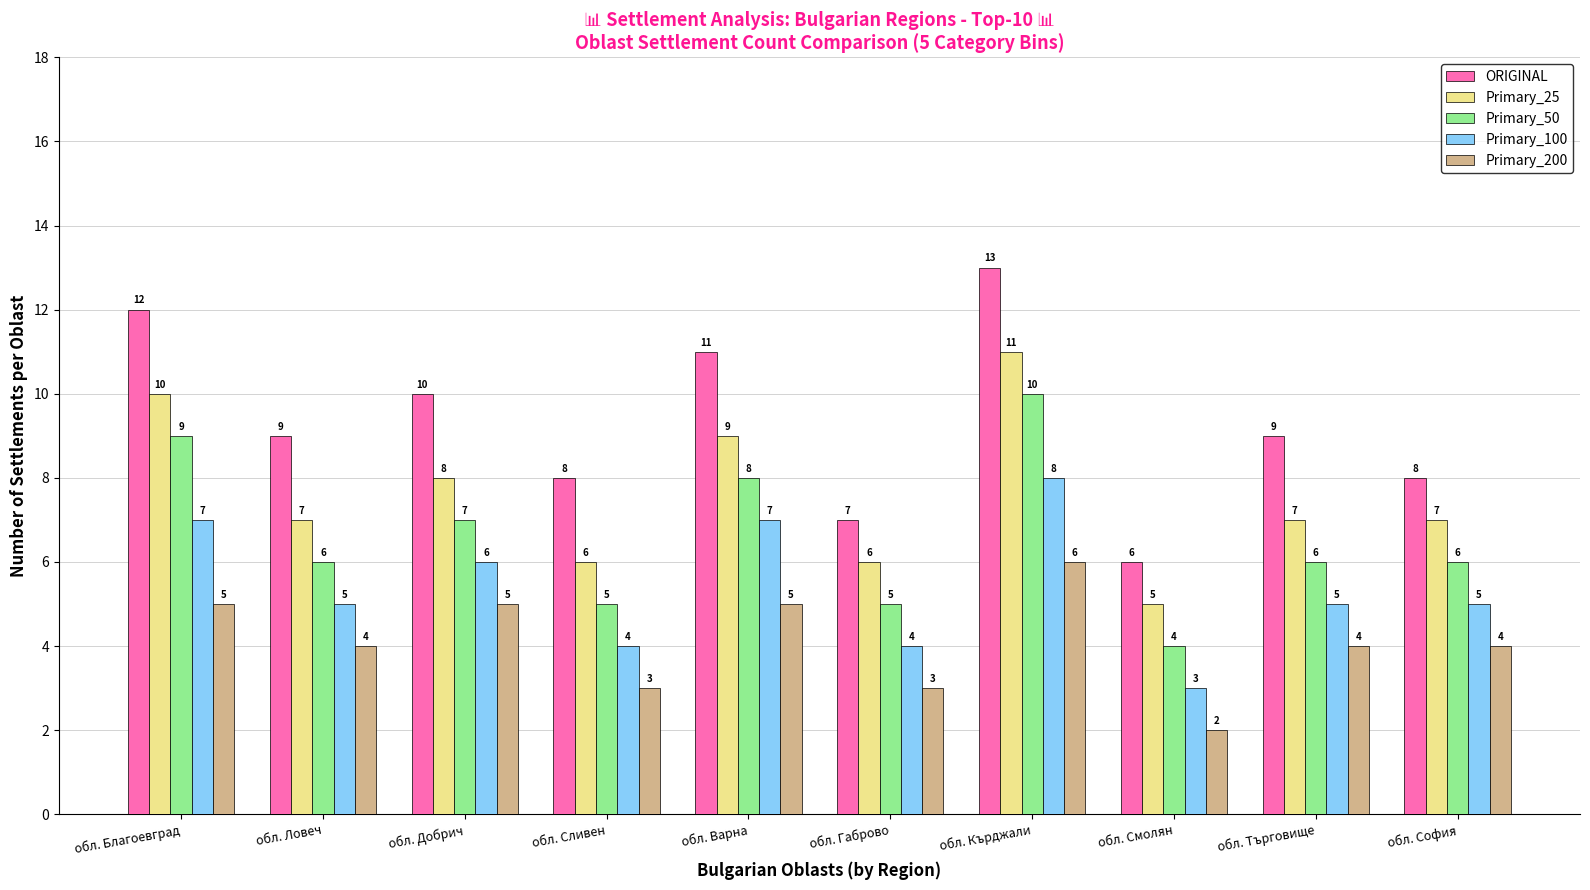

What is the sum of the Primary_100 values at обл. Добрич and обл. Търговище?

11